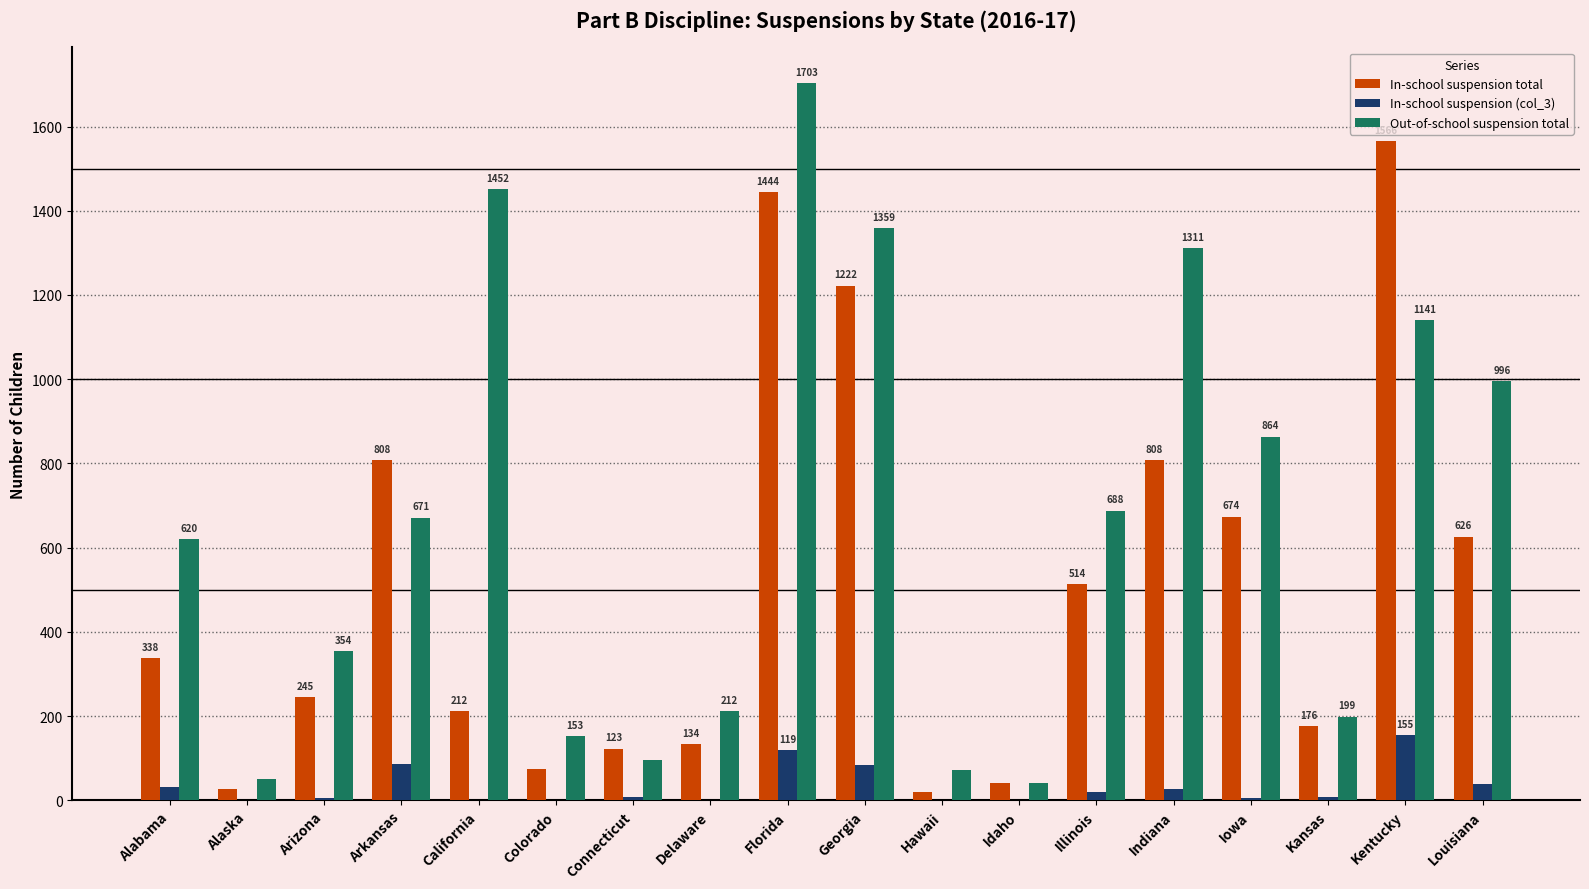

Are the bars grouped side by side (vs. stacked)?

Yes